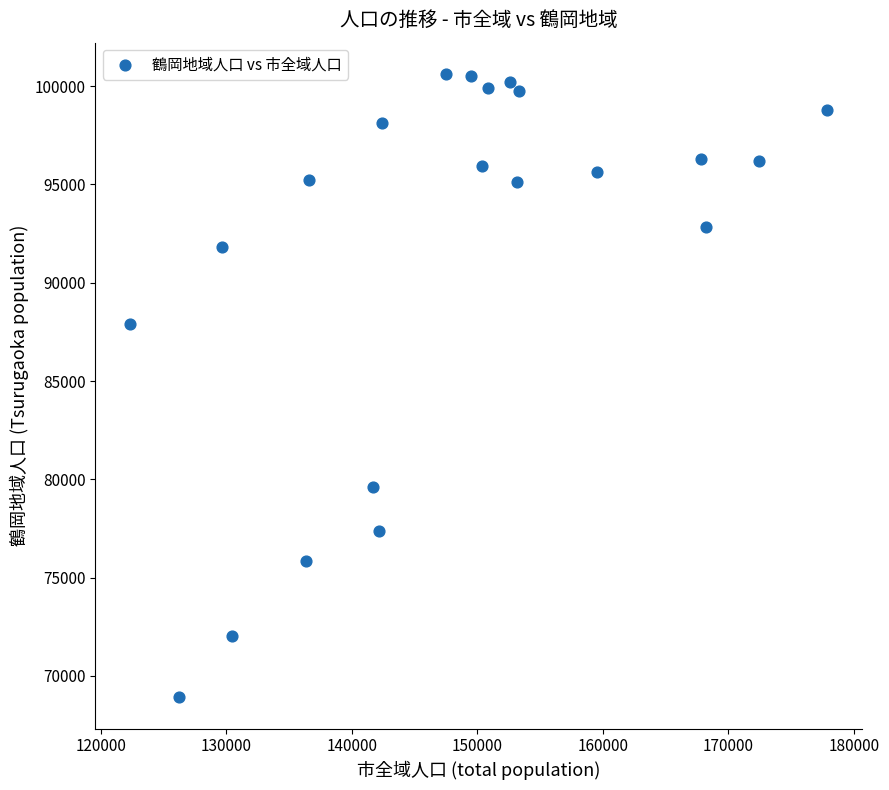

What is the range of X values (max minus min)?

55512